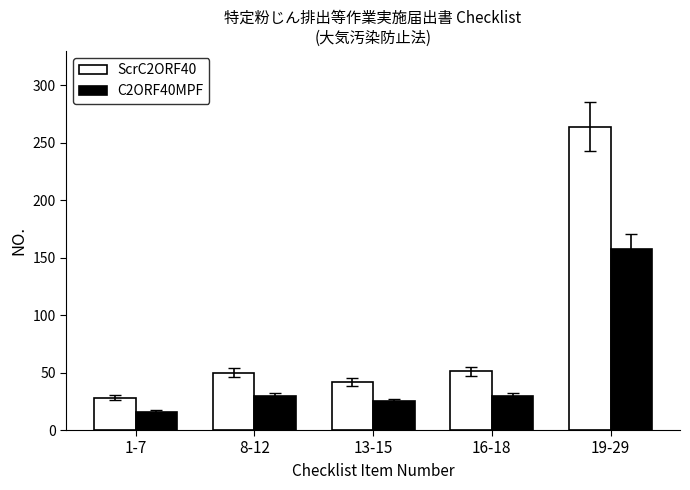

Is it true that C2ORF40MPF equals 158 at 19-29?

True